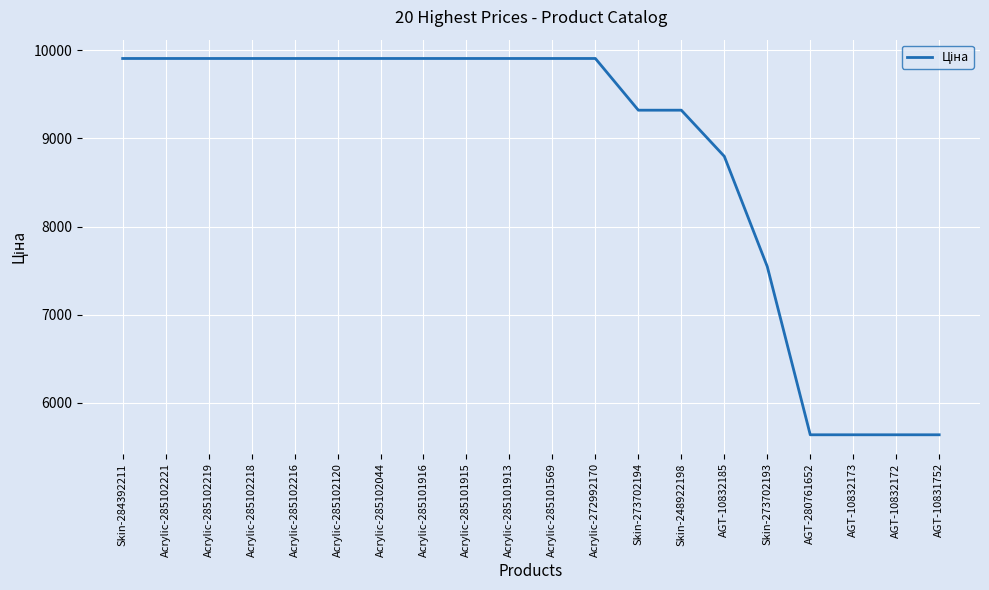

What is the change in value from Skin-284392211 to AGT-280761652?

-4272.5